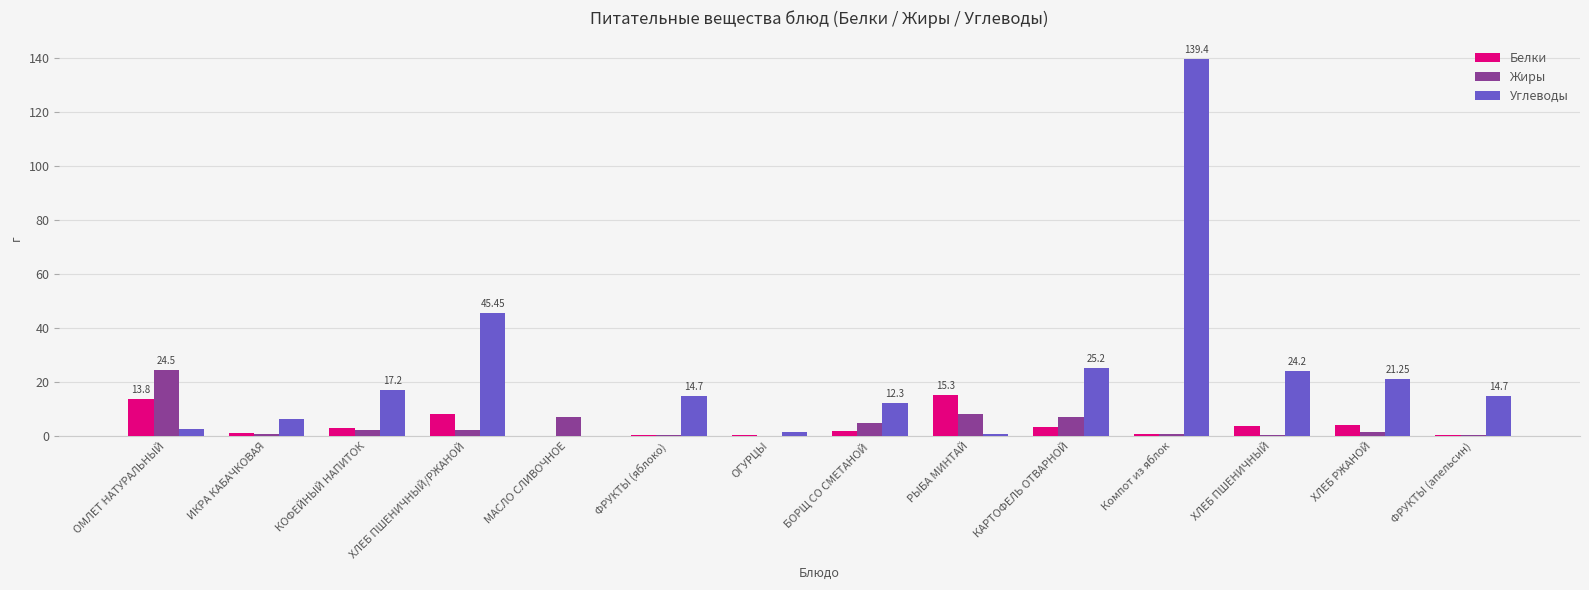

How many groups of bars are there?

14